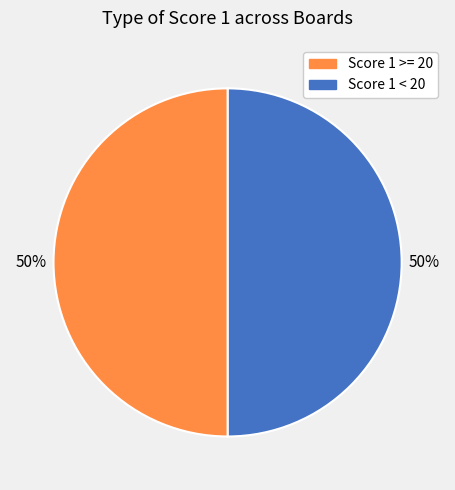

Do Score 1 >= 20 and Score 1 < 20 together represent more than half of the pie?

Yes